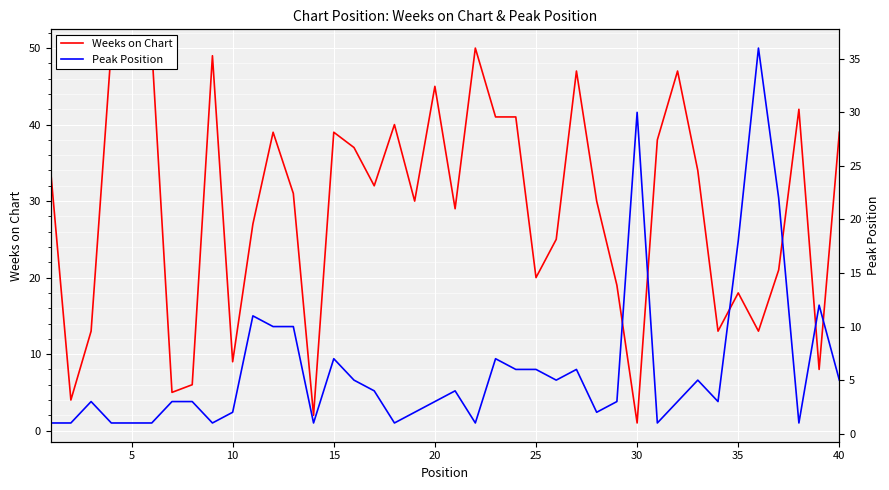

How many lines are shown in the chart?

2